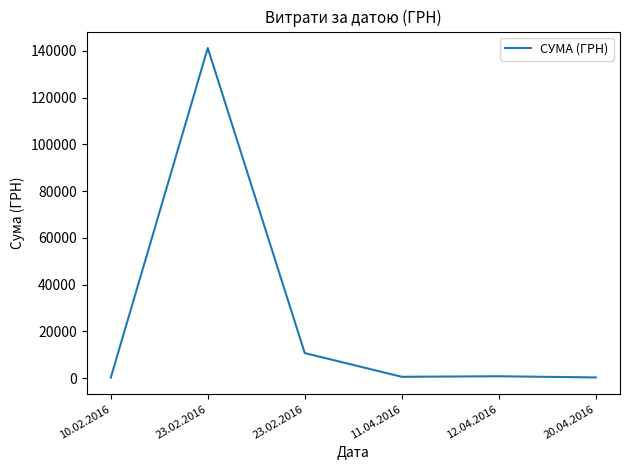

Does the chart have visible grid lines?

No